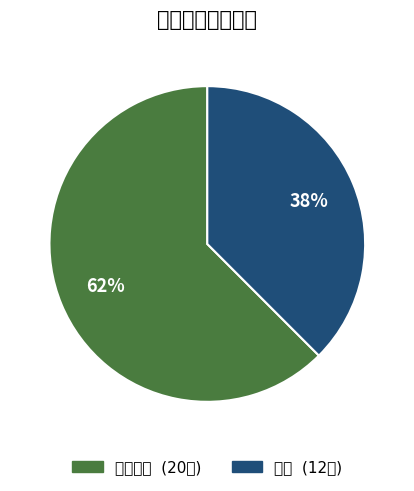

To the nearest percent, what is the average slice percentage?

50%